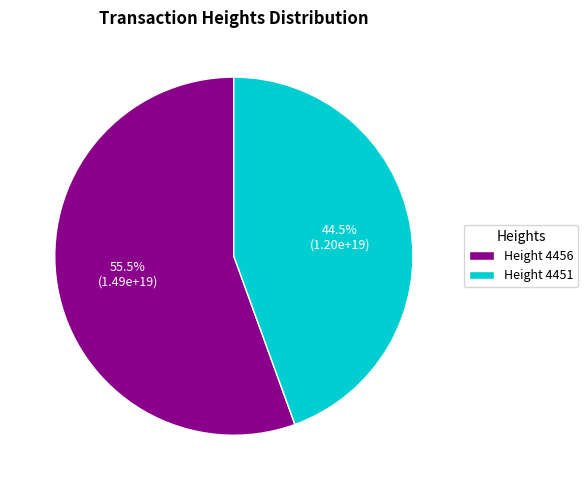

How many slices are in this pie chart?

2